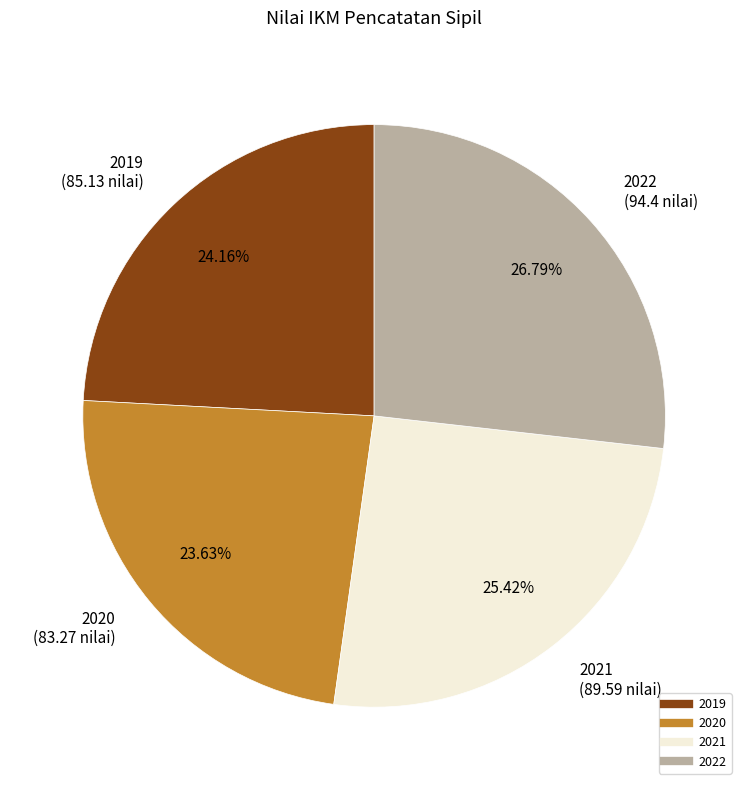

How many slices are in this pie chart?

4